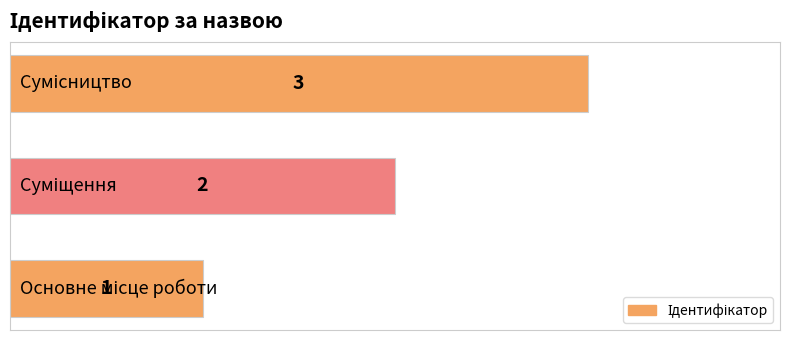

How many values are between 1 and 3?

3